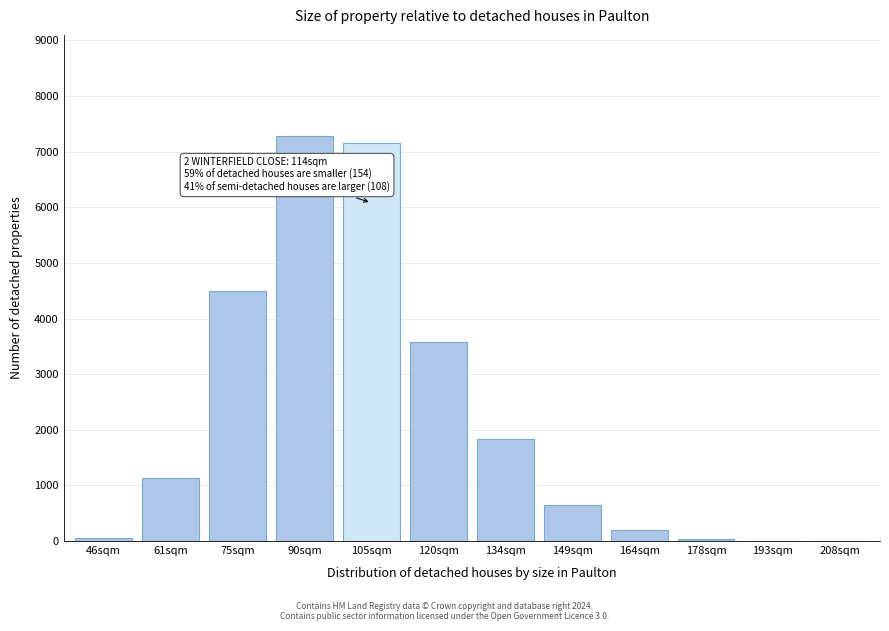

Between 75sqm and 134sqm, which is larger?

75sqm